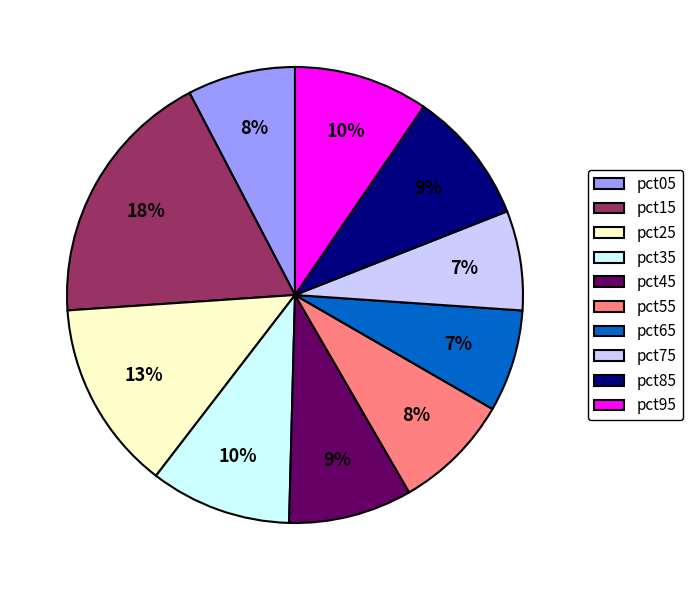

Does pct85 account for over 50% of the chart?

No